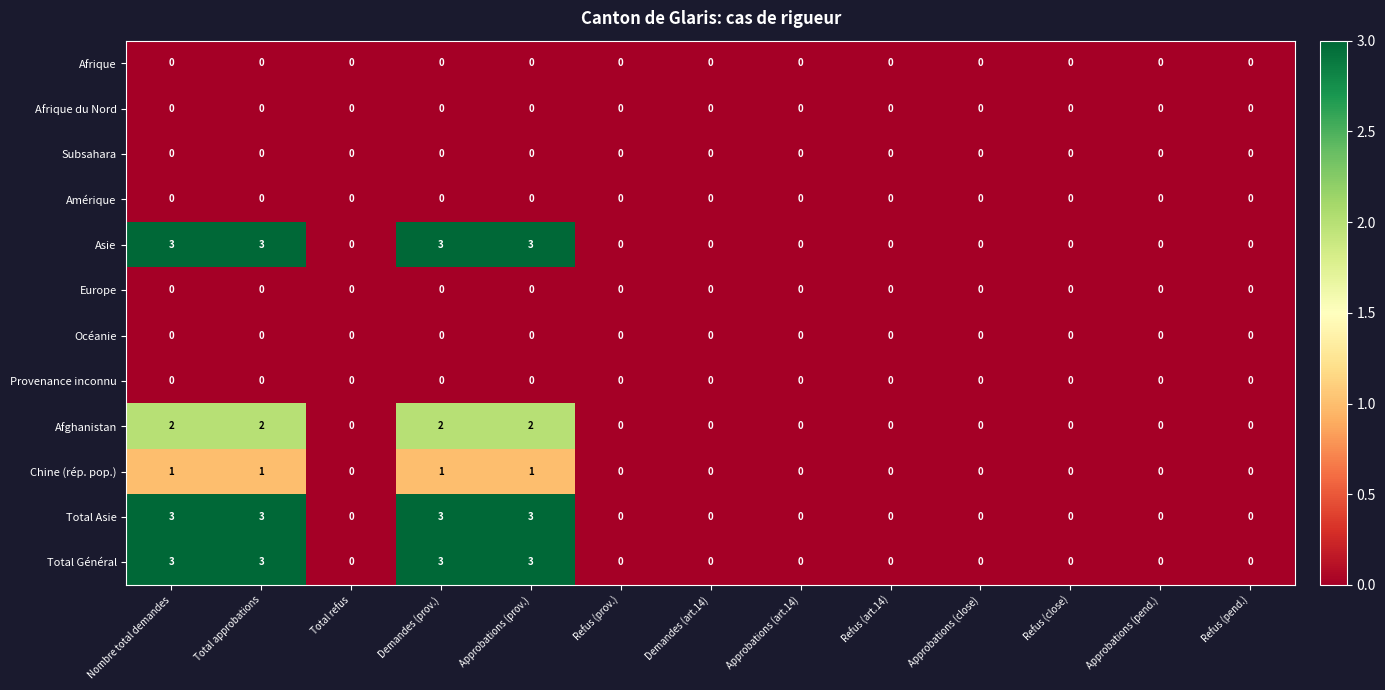

The Total Général series shows 2 at Approbations (art.14). True or false?

False